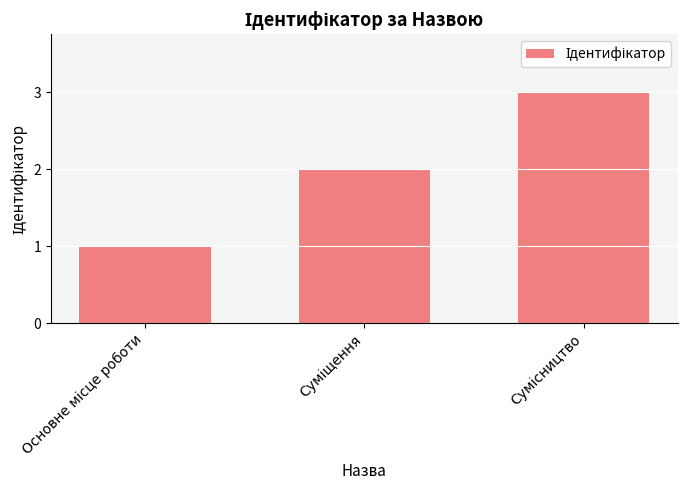

What is the average value?

2